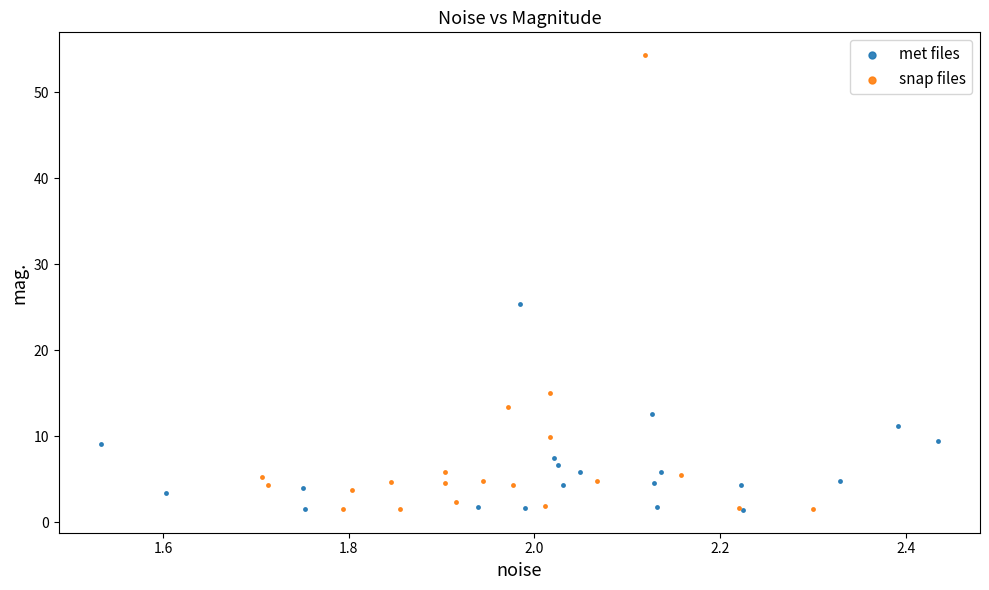

Which series reaches the maximum Y coordinate?

snap files